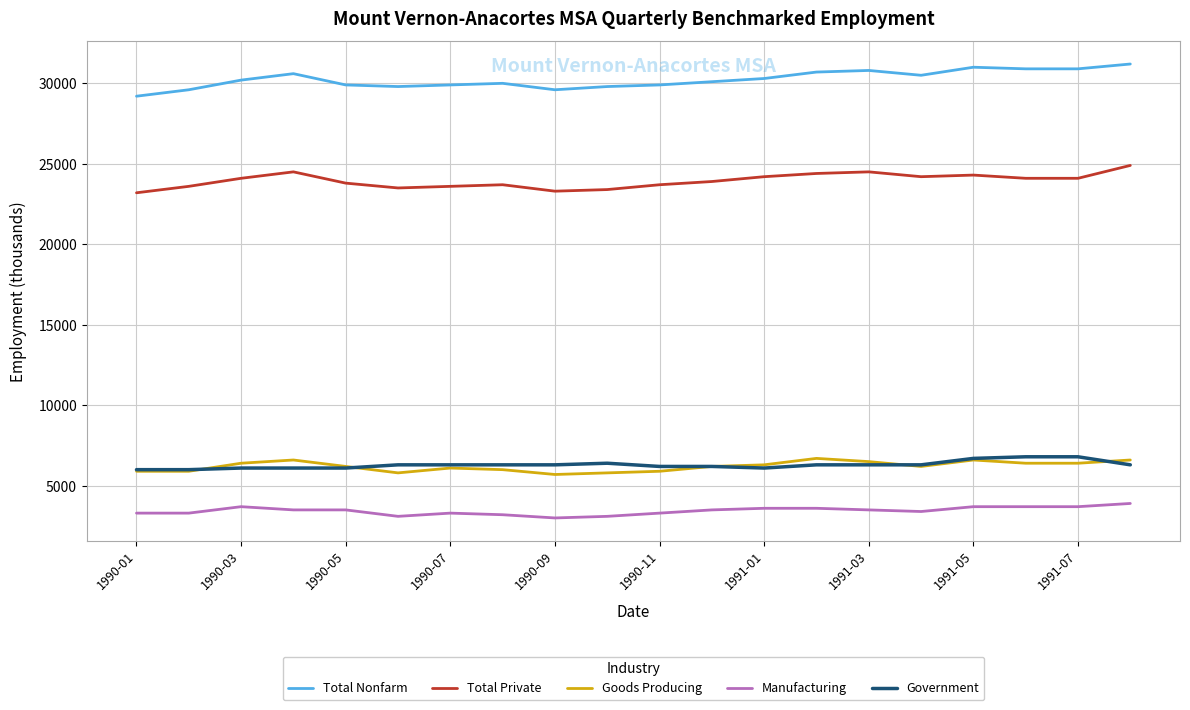

True or false: Total Nonfarm and Manufacturing intersect in this chart.

False